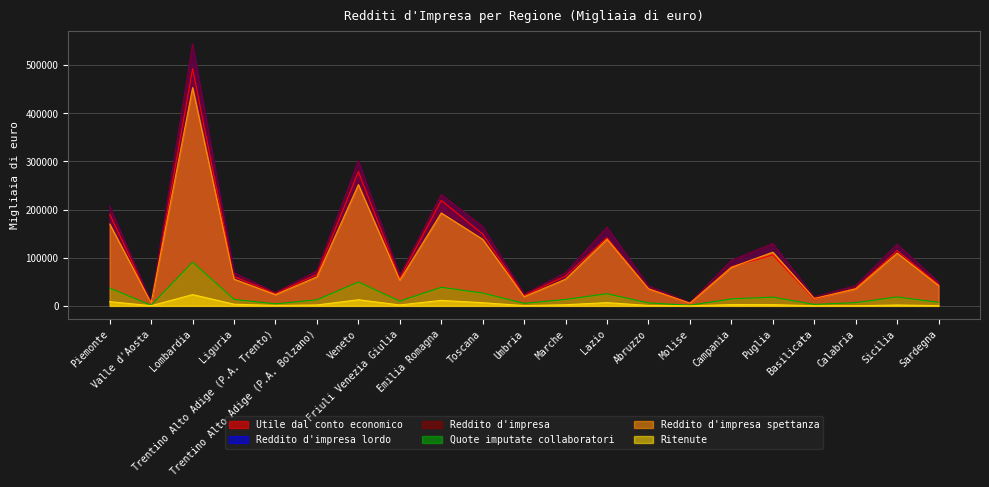

Reading left to right, transcribe all the data shown in this chart.

Utile dal conto economico: 190274	6773	492671	60788	25732	65419	278697	57027	218961	149067	21516	61890	141687	35687	5649	81187	105823	14123	36520	114713	44404
Reddito d'impresa lordo: 206668	7501	543973	68848	27569	72890	301126	63114	231441	164705	24277	68851	163639	41528	7001	94443	129640	18386	42014	127962	49656
Reddito d'impresa: 206645	7501	543887	68810	27565	72877	301107	63100	231401	164700	24272	68843	163594	41521	6997	94434	129599	18385	42013	127954	49638
Quote imputate collaboratori: 36886	1313	90701	13349	4207	12611	49418	9877	38517	26557	5192	13369	25177	6086	1361	14478	18122	3064	6648	18454	7424
Reddito d'impresa spettanza: 169759	6189	453186	55461	23358	60266	251689	53223	192884	138143	19080	55474	138416	35435	5636	79956	111477	15321	35365	109501	42214
Ritenute: 8726	347	23384	3410	875	1896	12691	1896	11397	6525	613	2326	6687	851	38	2621	2525	235	189	1804	456